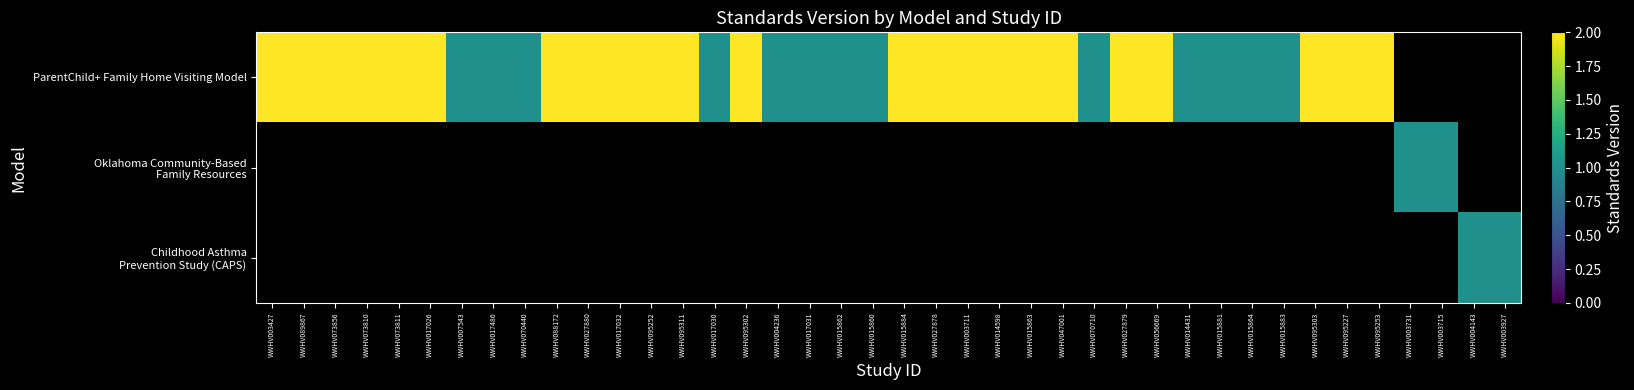

Which label corresponds to the largest value in the chart?

WWHV003427